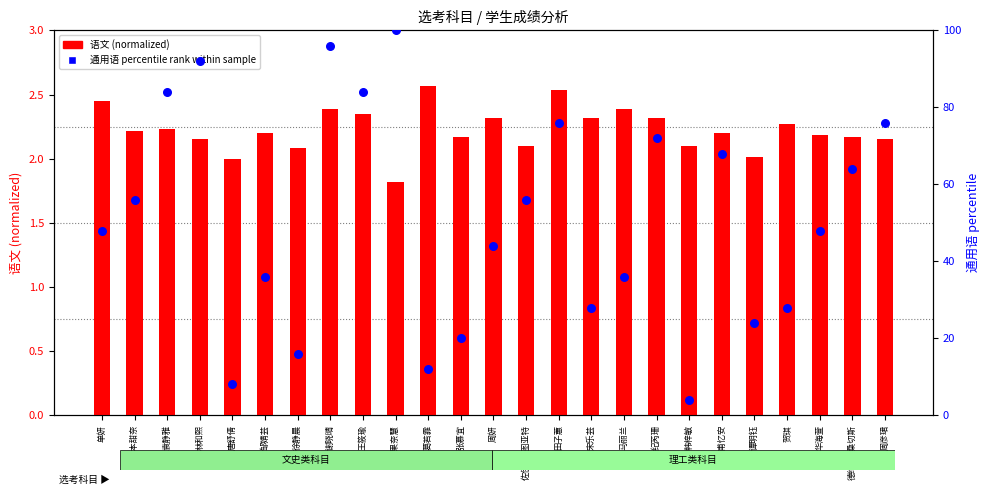

What is the total value across all series at 佐伊·斯图亚特?

58.1